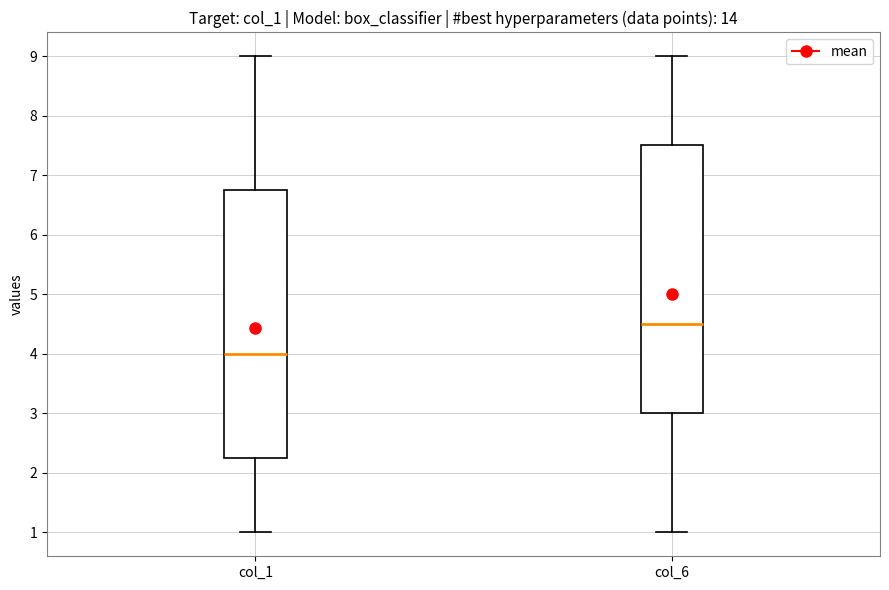

Where does the lower whisker of the box for col_1 end on the y-axis? The values are not printed on the chart, so give them approximately, as read against the axis.

1.0